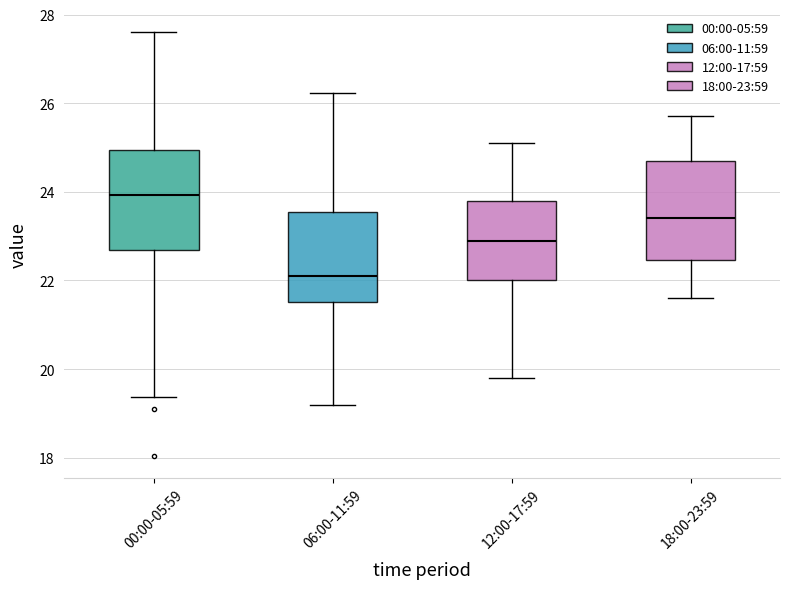

Where does the upper whisker of the box for 06:00-11:59 end on the y-axis? The values are not printed on the chart, so give them approximately, as read against the axis.

26.2